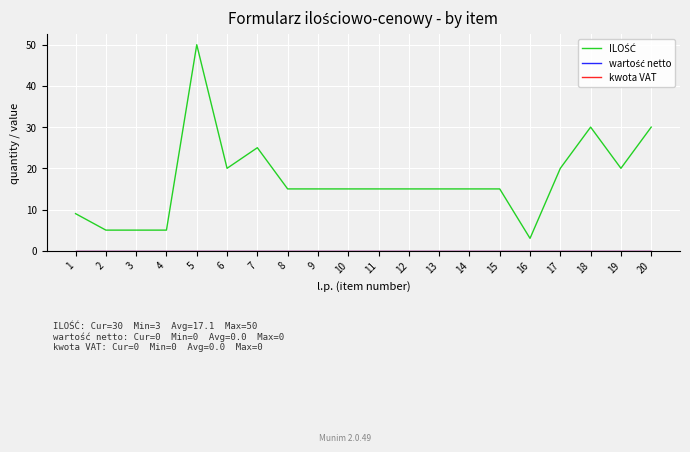

How many lines are shown in the chart?

3